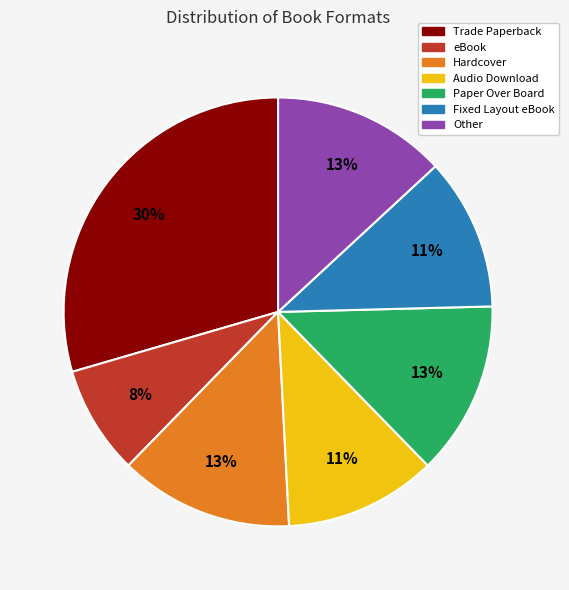

The Audio Download slice represents 11% of the pie. True or false?

True